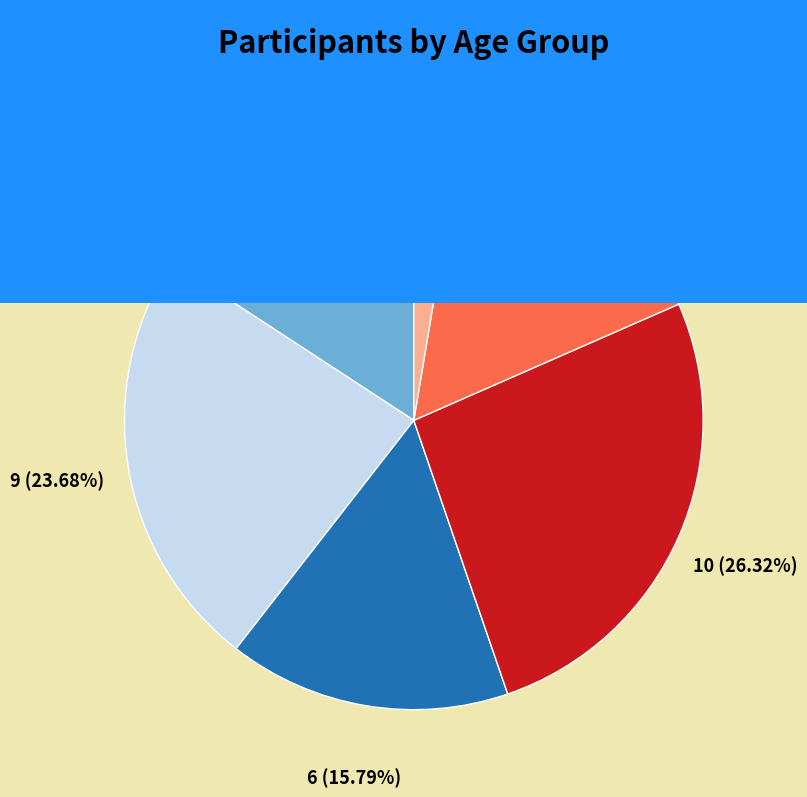

Does V40 account for over 50% of the chart?

No